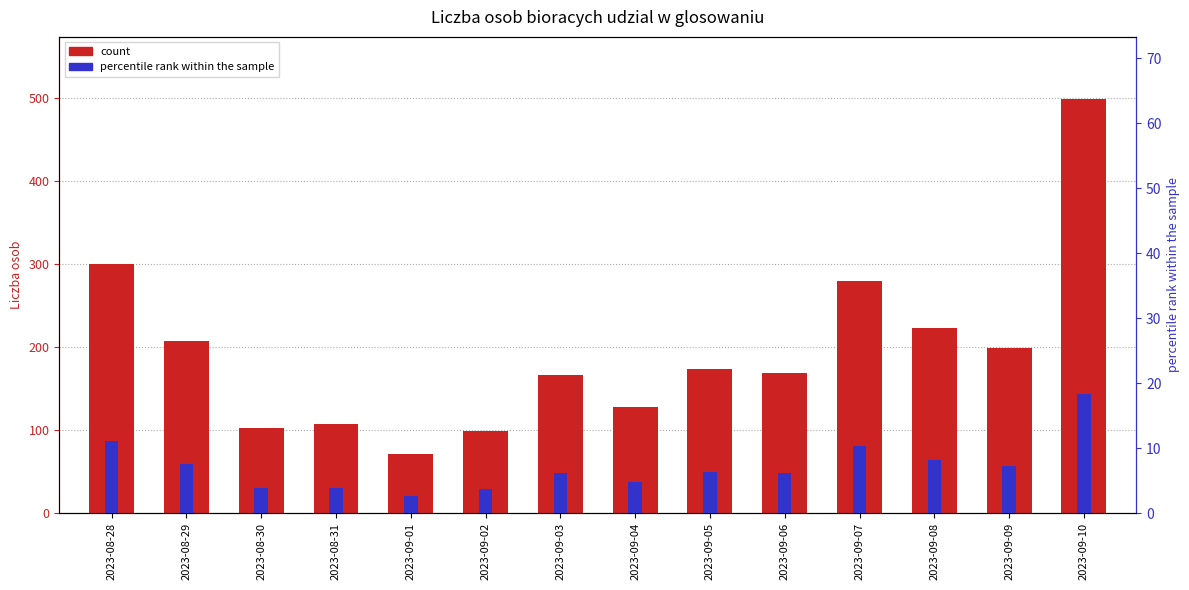

The value of percentile rank at 2023-09-02 is 6.3. True or false?

False